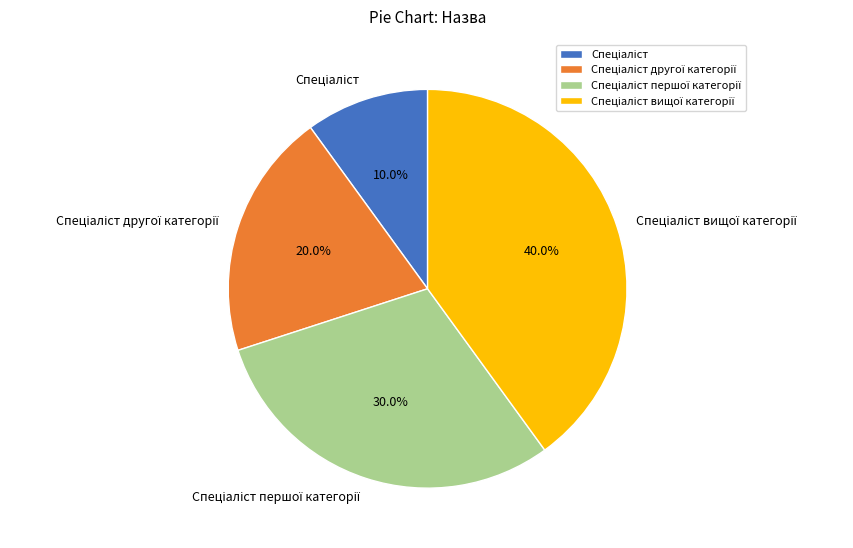

Is there a majority slice in this chart?

No